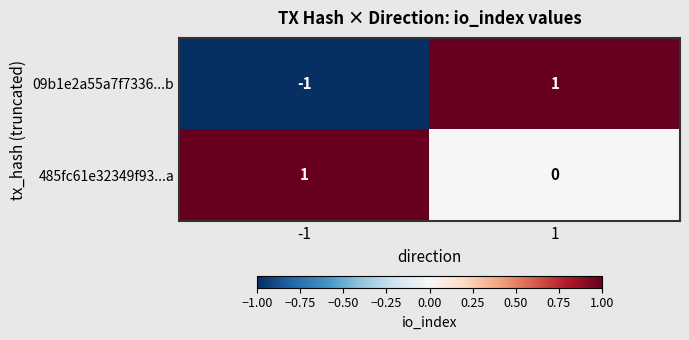

At how many categories does at least one series exceed 0?

2